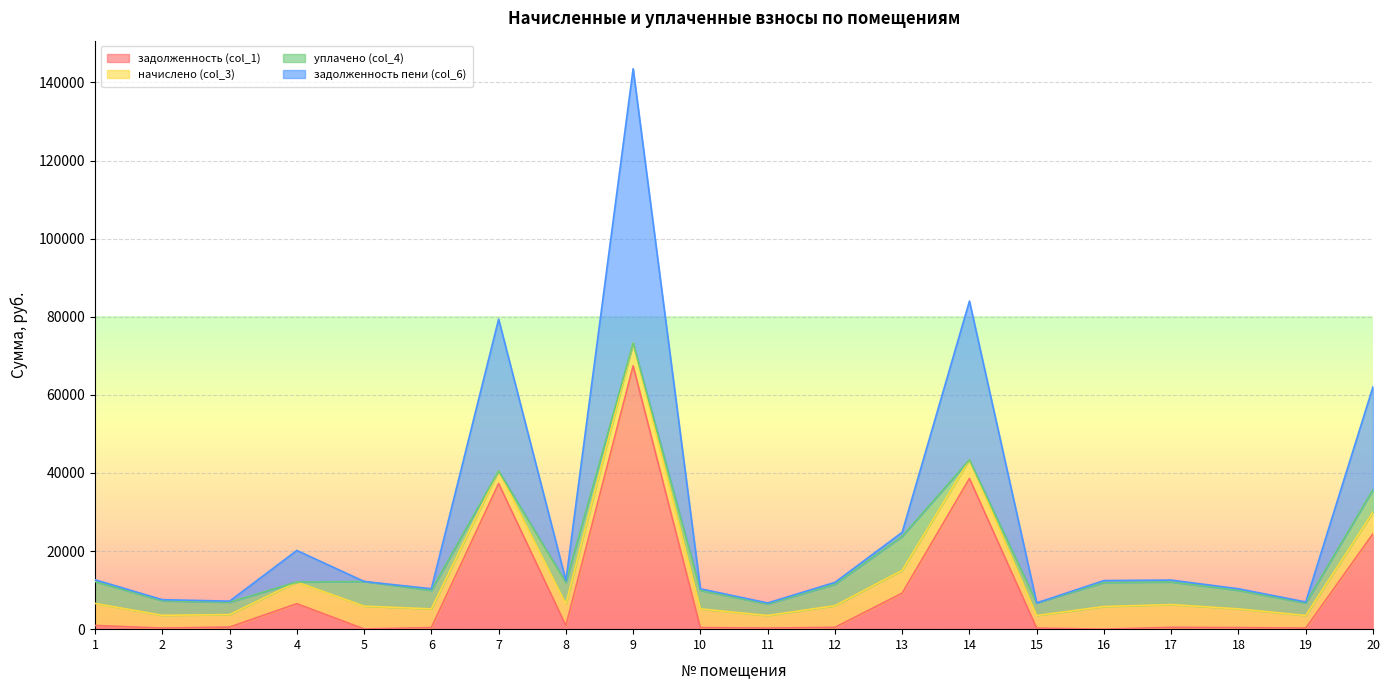

What is the difference between the maximum and minimum values in the задолженность (col_1) series?

67421.6